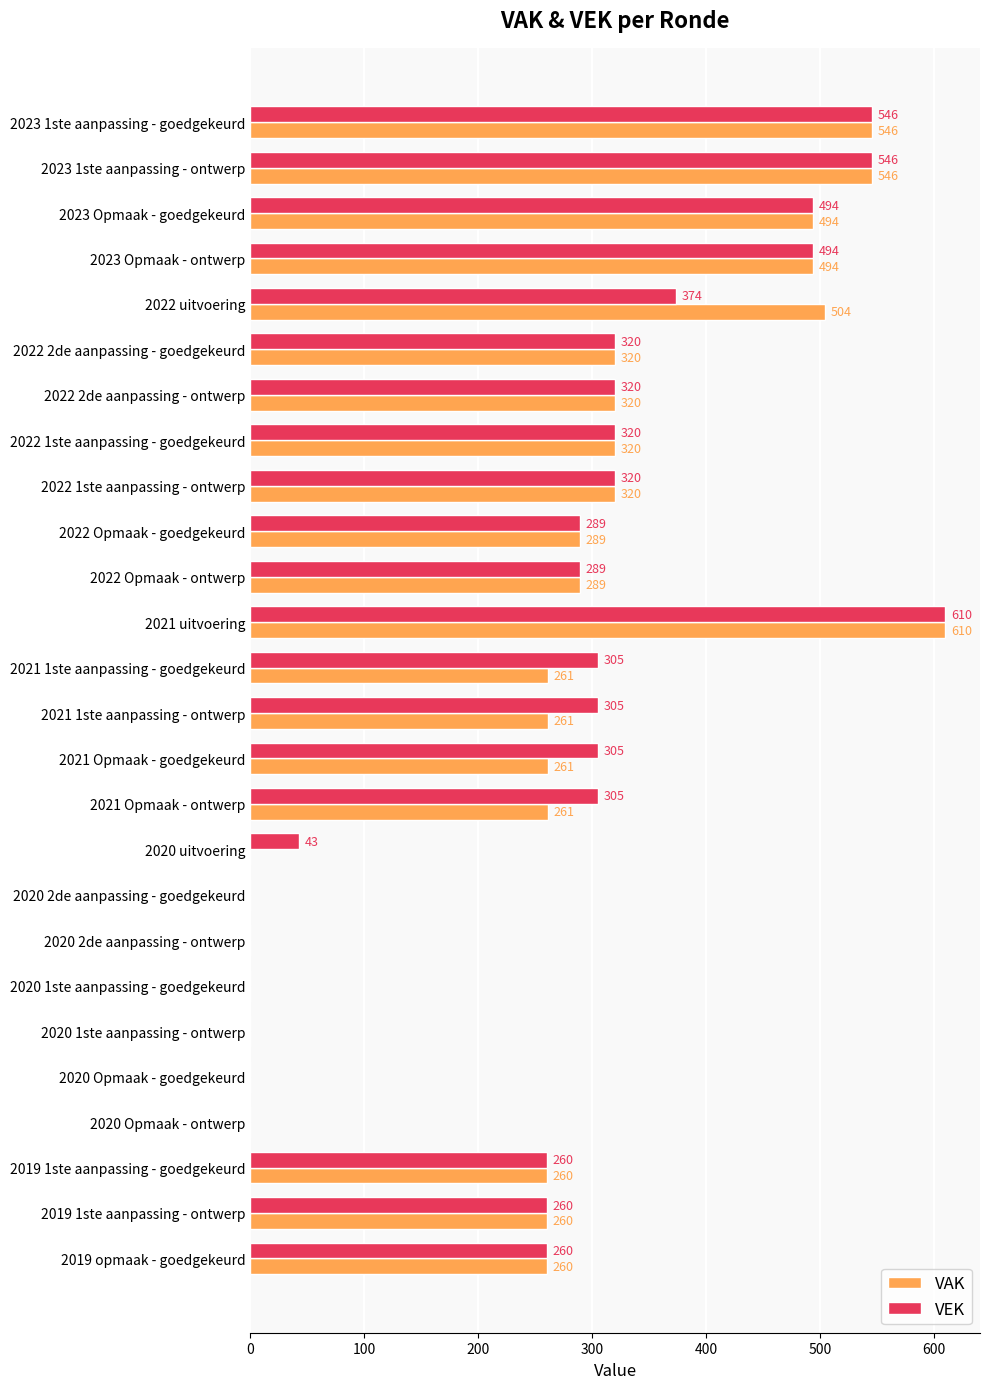

What is the sum of the VEK values at 2020 1ste aanpassing - ontwerp and 2019 opmaak - goedgekeurd?

260